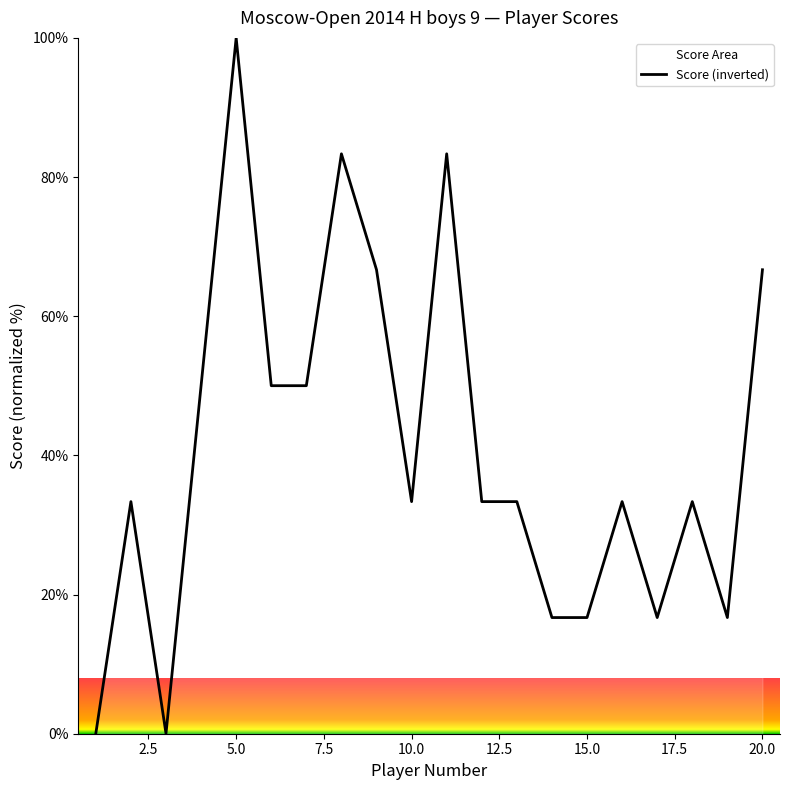

What is the maximum value shown in the chart?

100.0